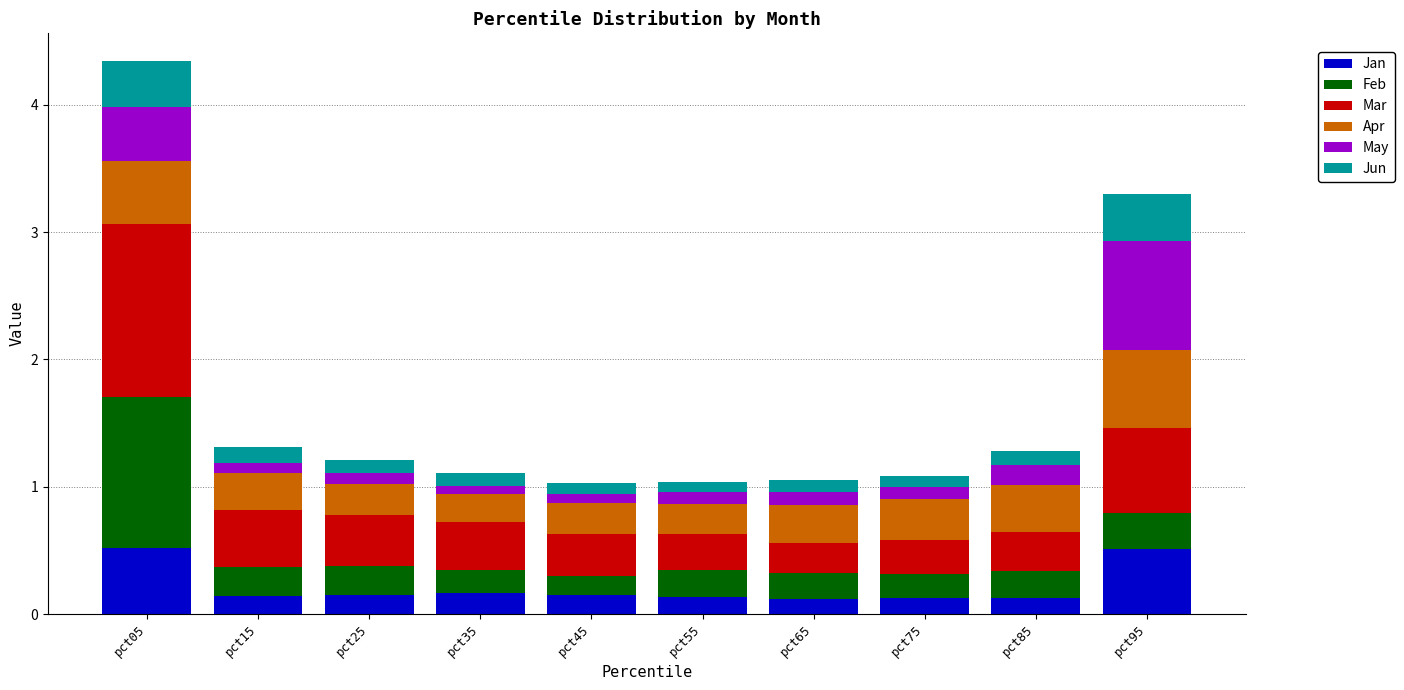

What is the maximum value for Jan?

0.5